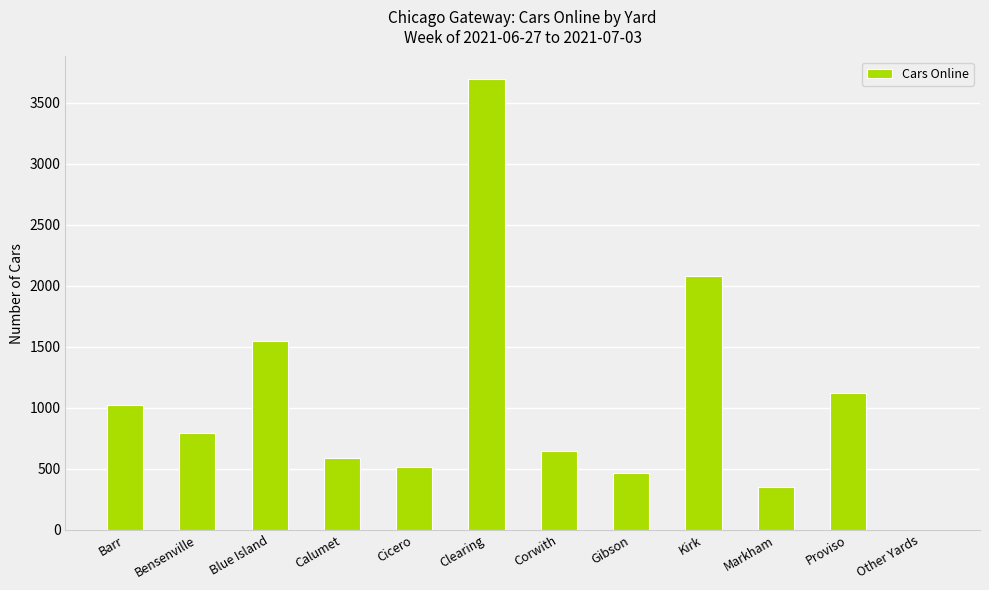

Which category has the highest value across all series?

Clearing